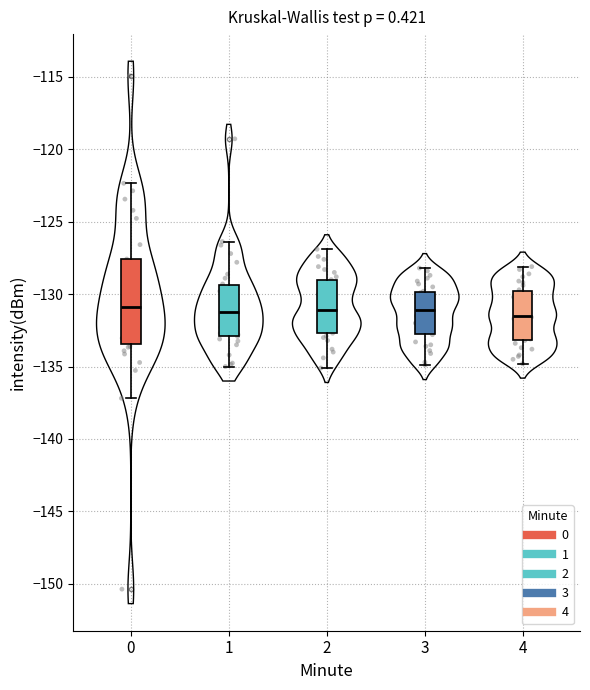

Which box is the tallest, from its lower edge to its upper edge?

0